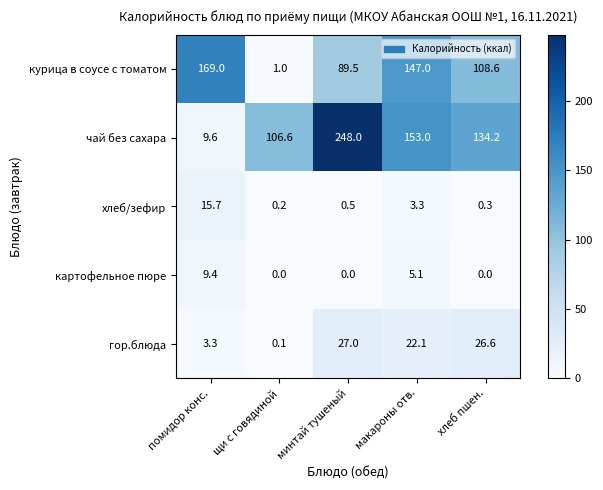

Which series has the largest total across all categories?

чай без сахара